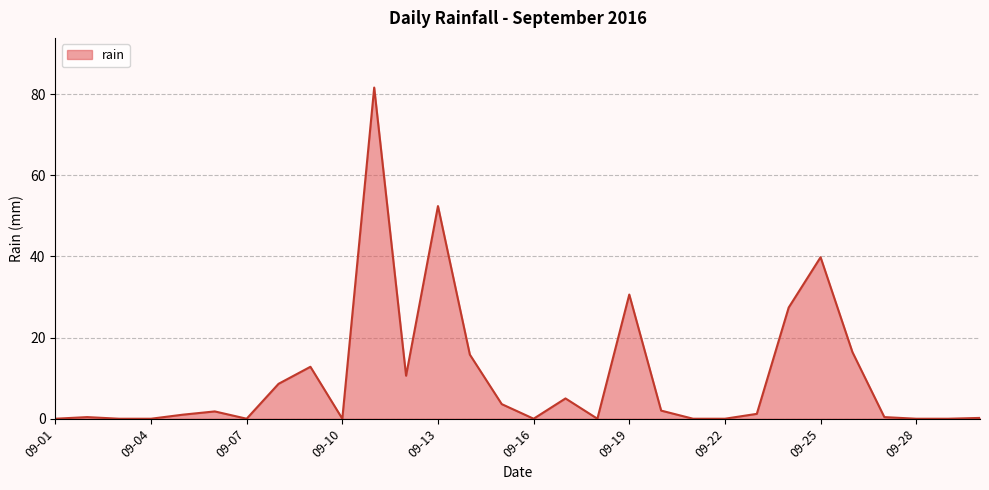

The chart shows a value of 0.0 at 09-07. True or false?

True